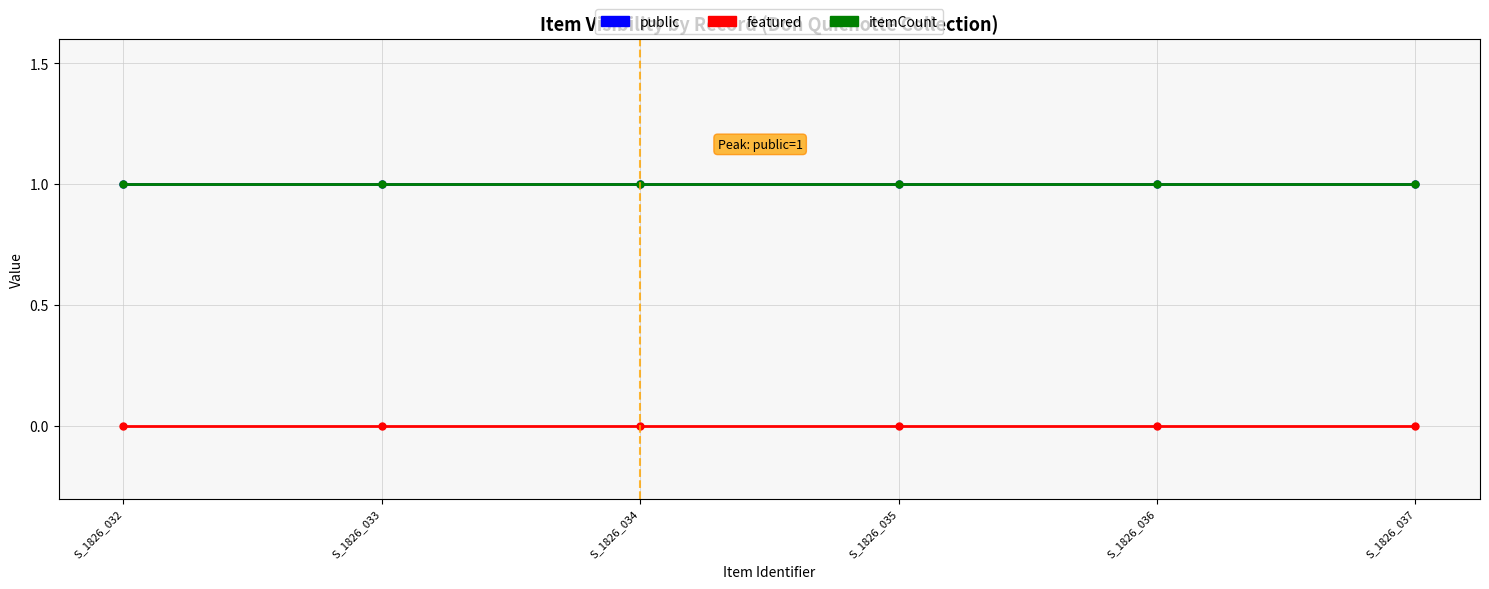

Is this an area chart (filled region under the line)?

No